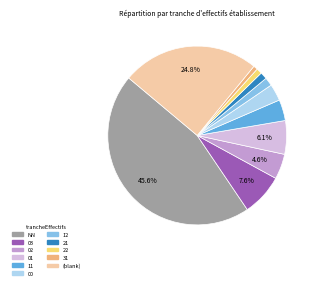

To the nearest percent, what is the average slice percentage?

9%